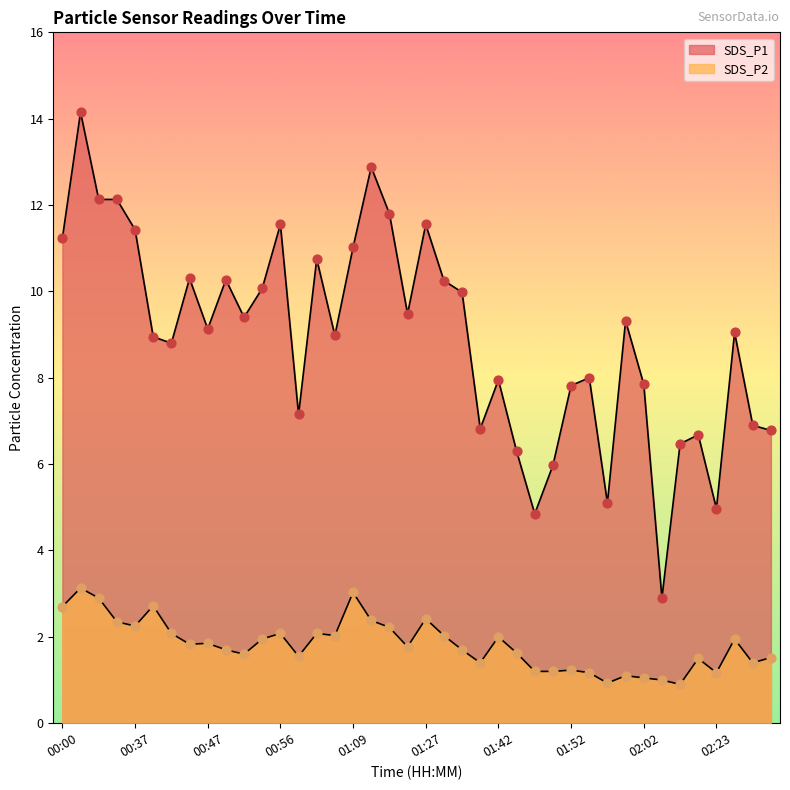

What are all the series names shown in the legend?

SDS_P1, SDS_P2